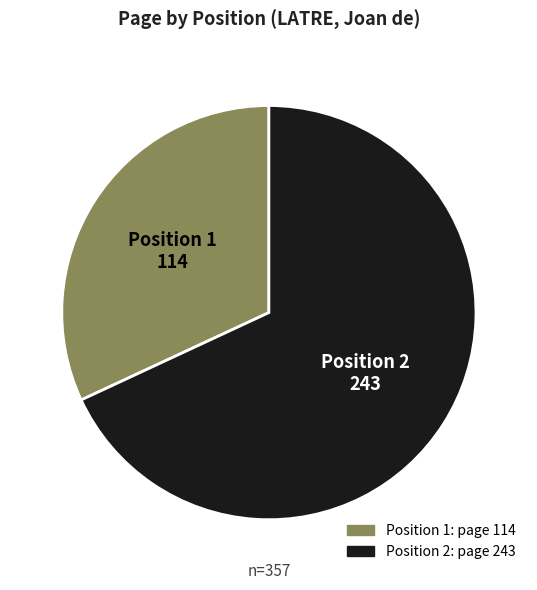

Does any single category account for the majority?

Yes